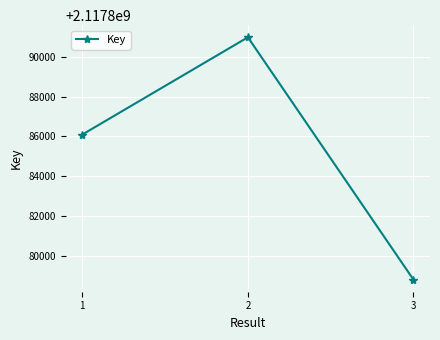

The value at 3 is 2117878821. True or false?

True